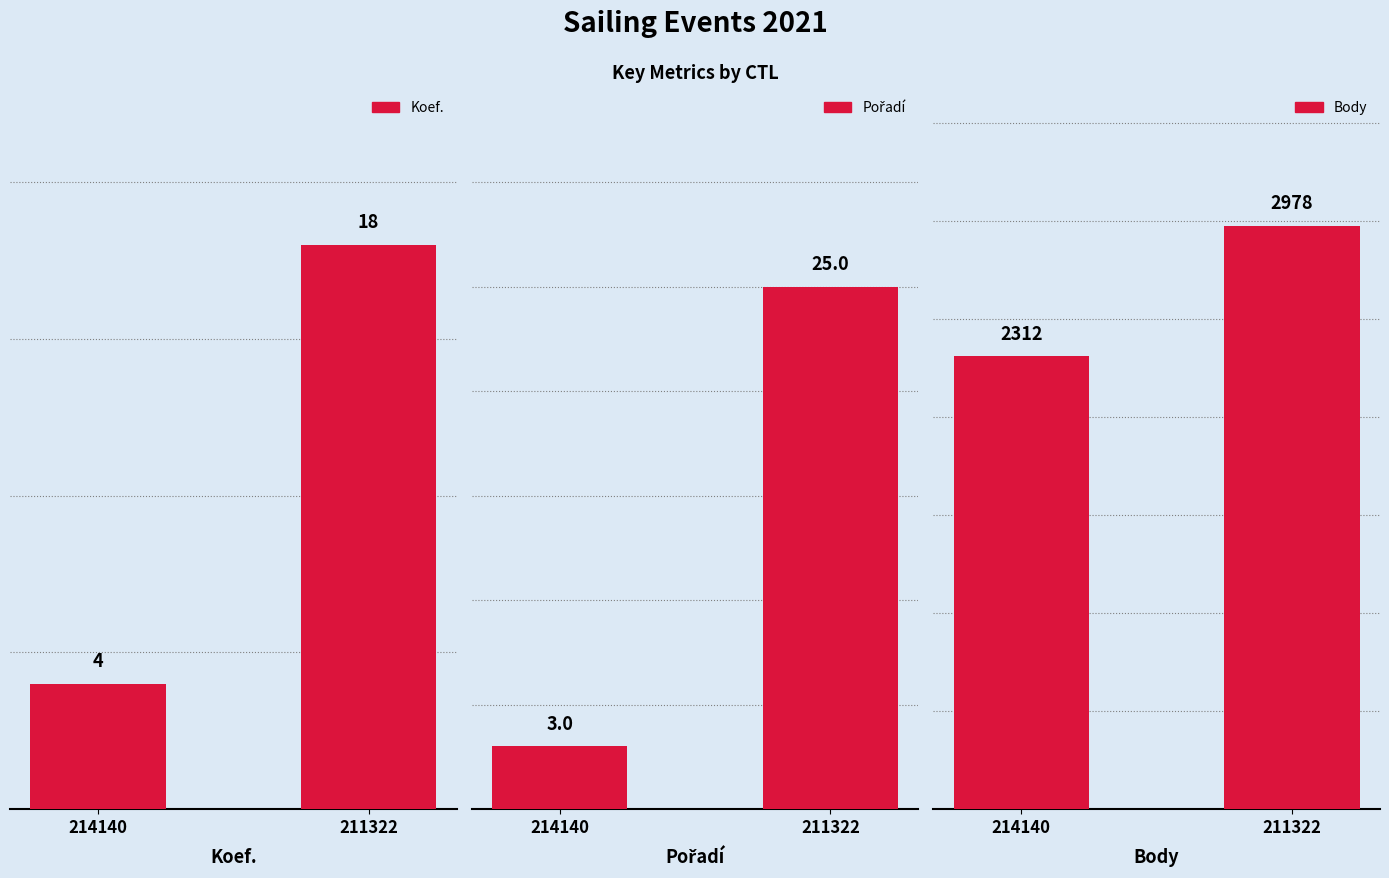

What is the average value of the Koef. series?

11